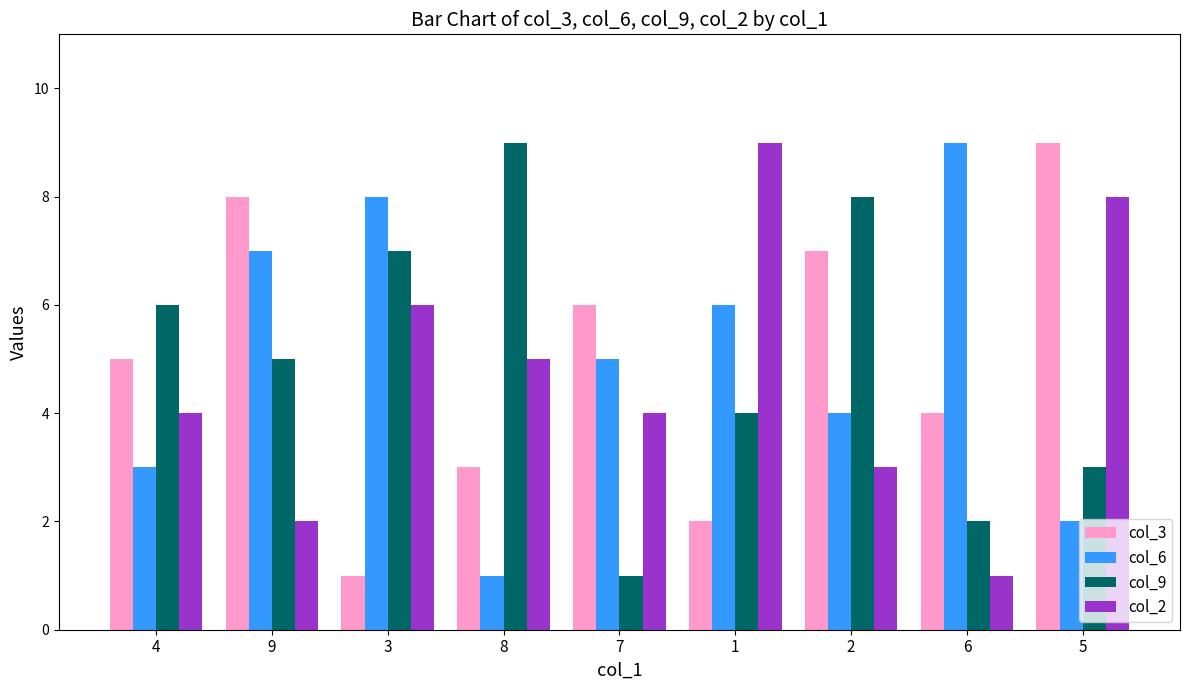

How many bars are there in each group?

4